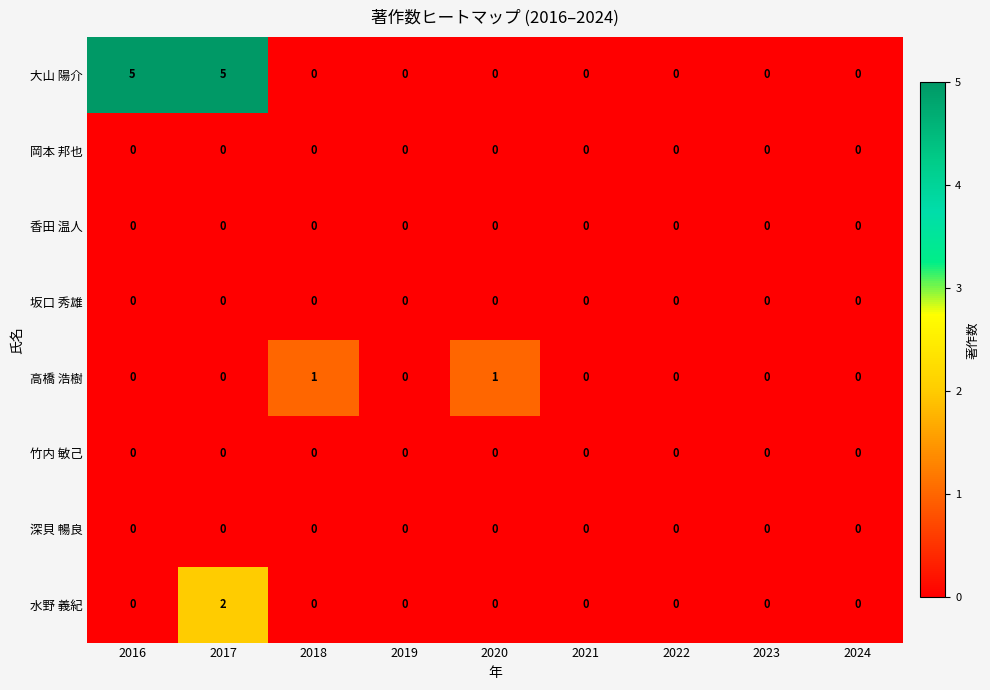

Which series has the largest range (max minus min)?

大山 陽介